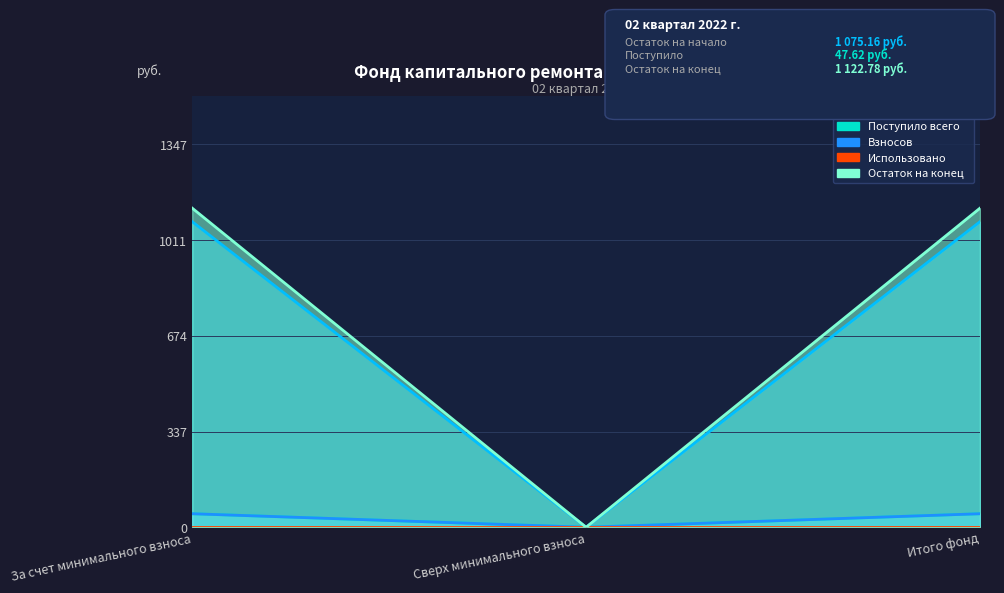

At which label does Остаток на начало reach its peak?

За счет минимального взноса